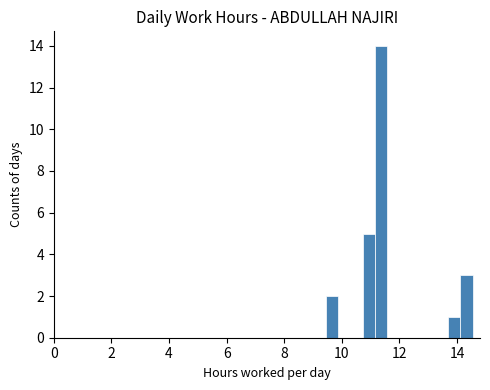

Read against the x-axis, roughly where is the centre of the tallest bar?

11.4